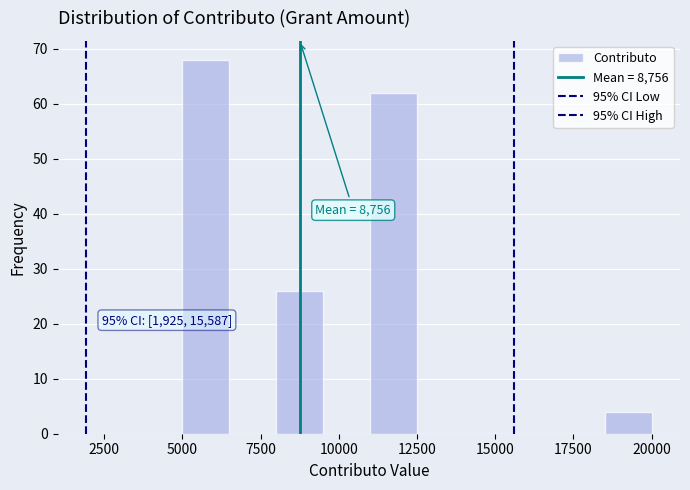

Read against the x-axis, roughly where is the centre of the tallest bar?

6000